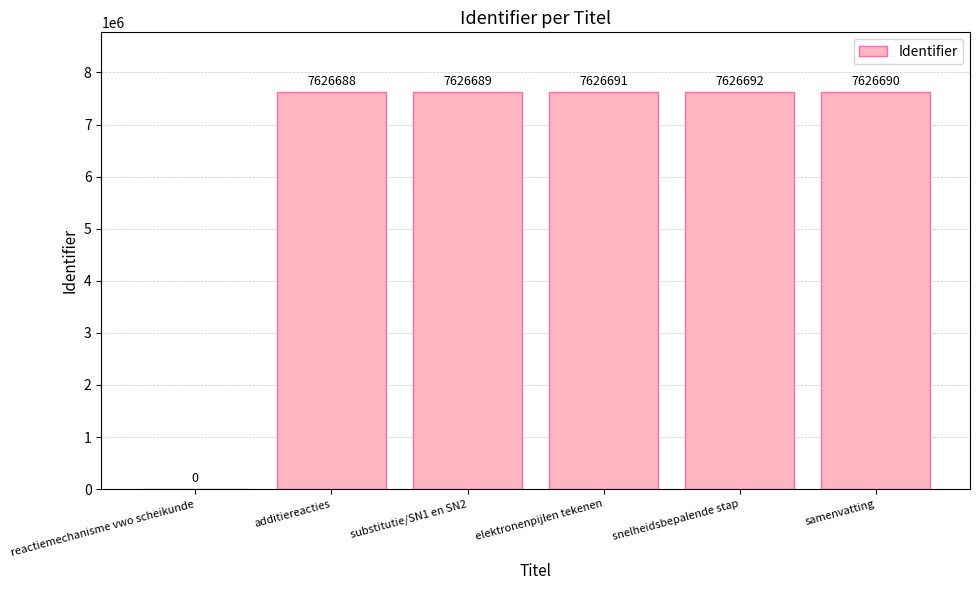

Are the bars horizontal?

No